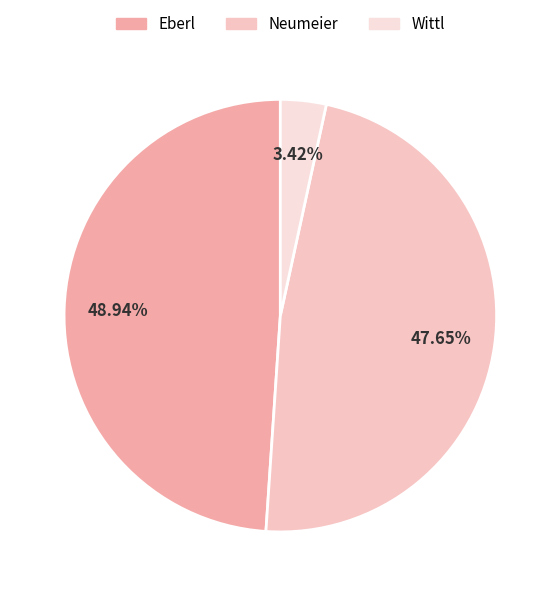

Which slice is the largest?

Eberl